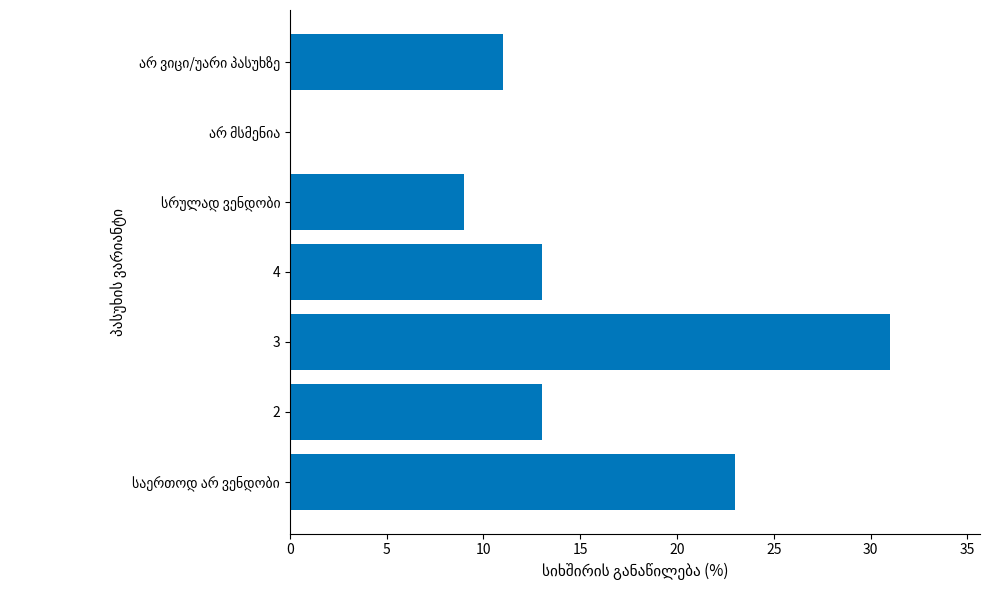

Is it true that the value at 4 is 19?

False